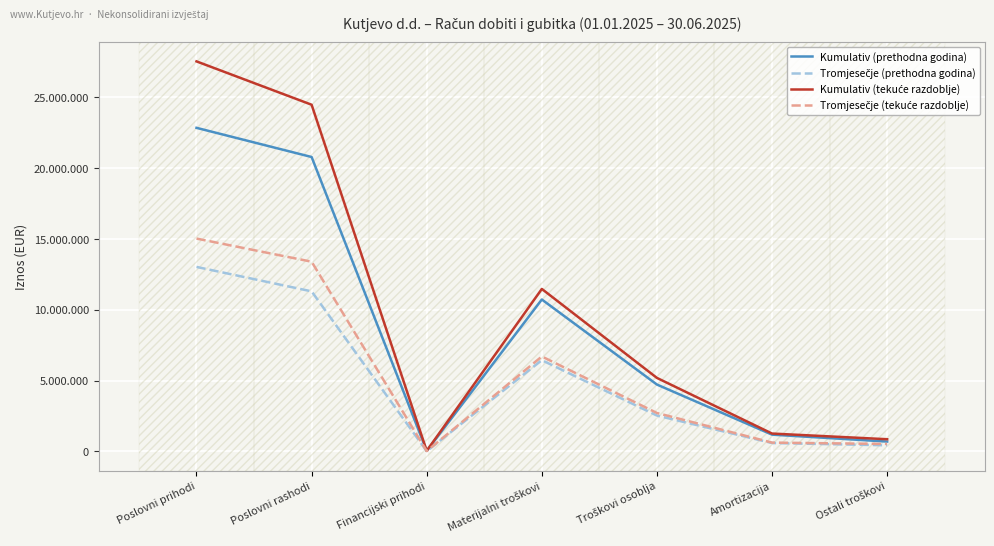

At which category does Kumulativ (tekuće razdoblje) reach its first local peak?

Materijalni troškovi